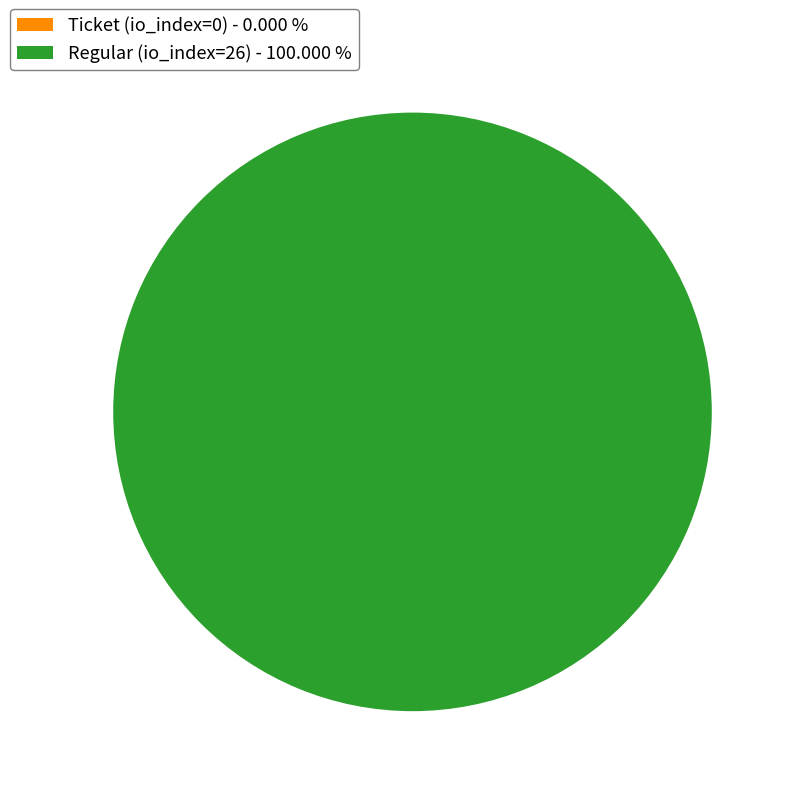

Which category accounts for the majority?

Regular (io_index=26)